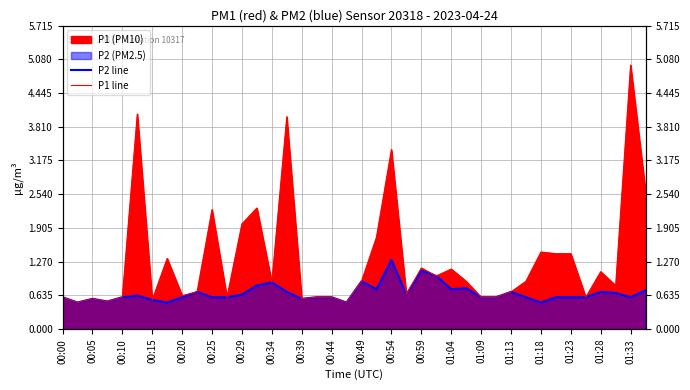

At which label does P1 line reach its minimum?

00:05